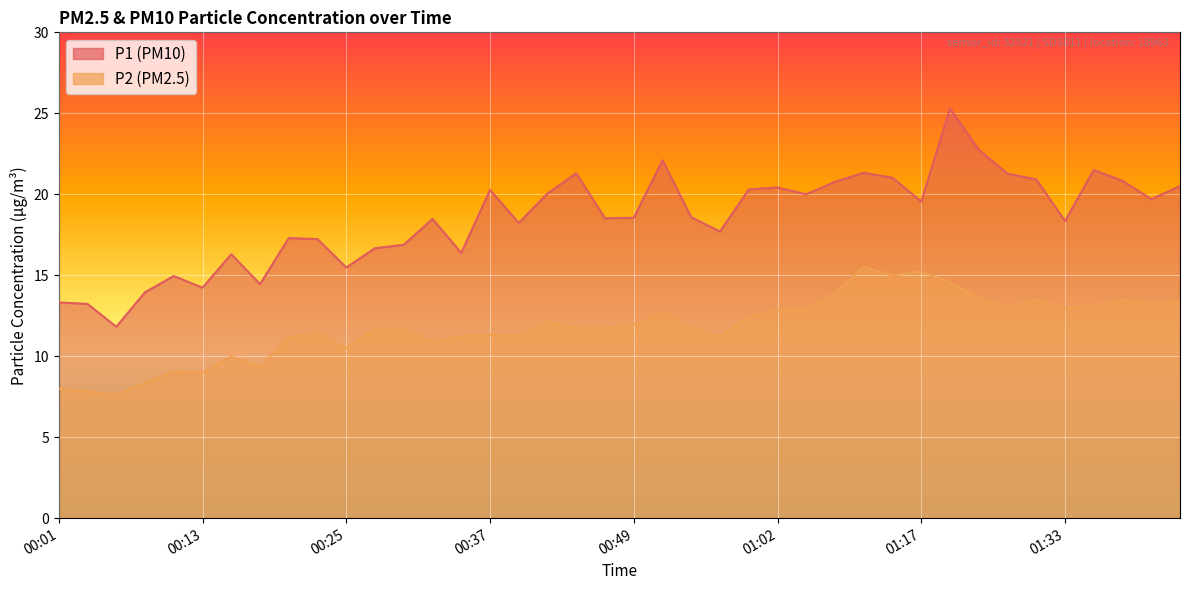

How many categories are shown in the chart?

40